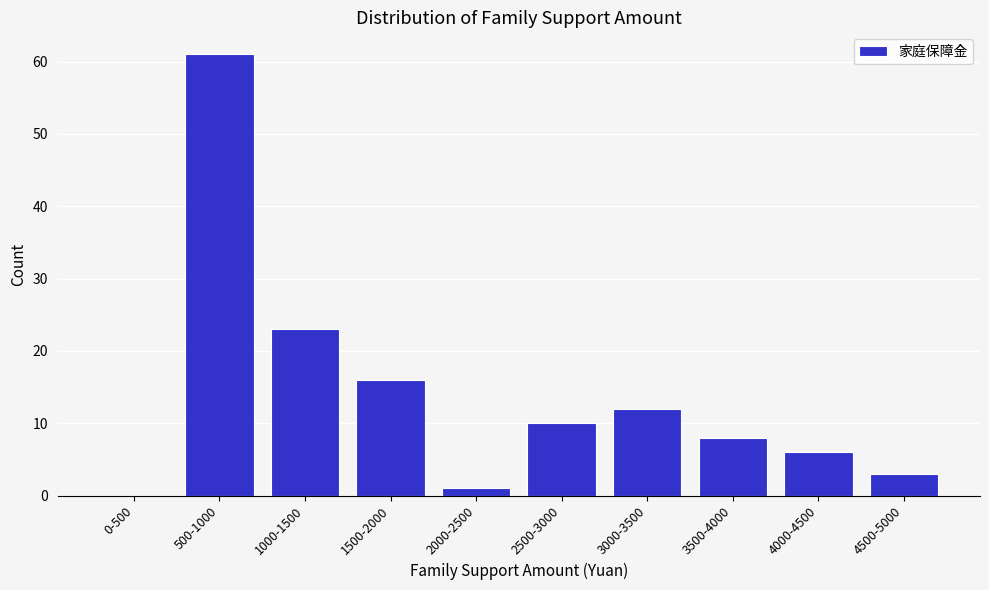

Reading left to right, transcribe all the data shown in this chart.

0-500=0	500-1000=61	1000-1500=23	1500-2000=16	2000-2500=1	2500-3000=10	3000-3500=12	3500-4000=8	4000-4500=6	4500-5000=3